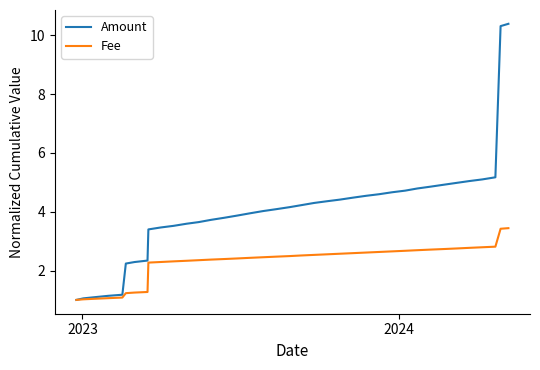

Count the number of categories in the chart.

38